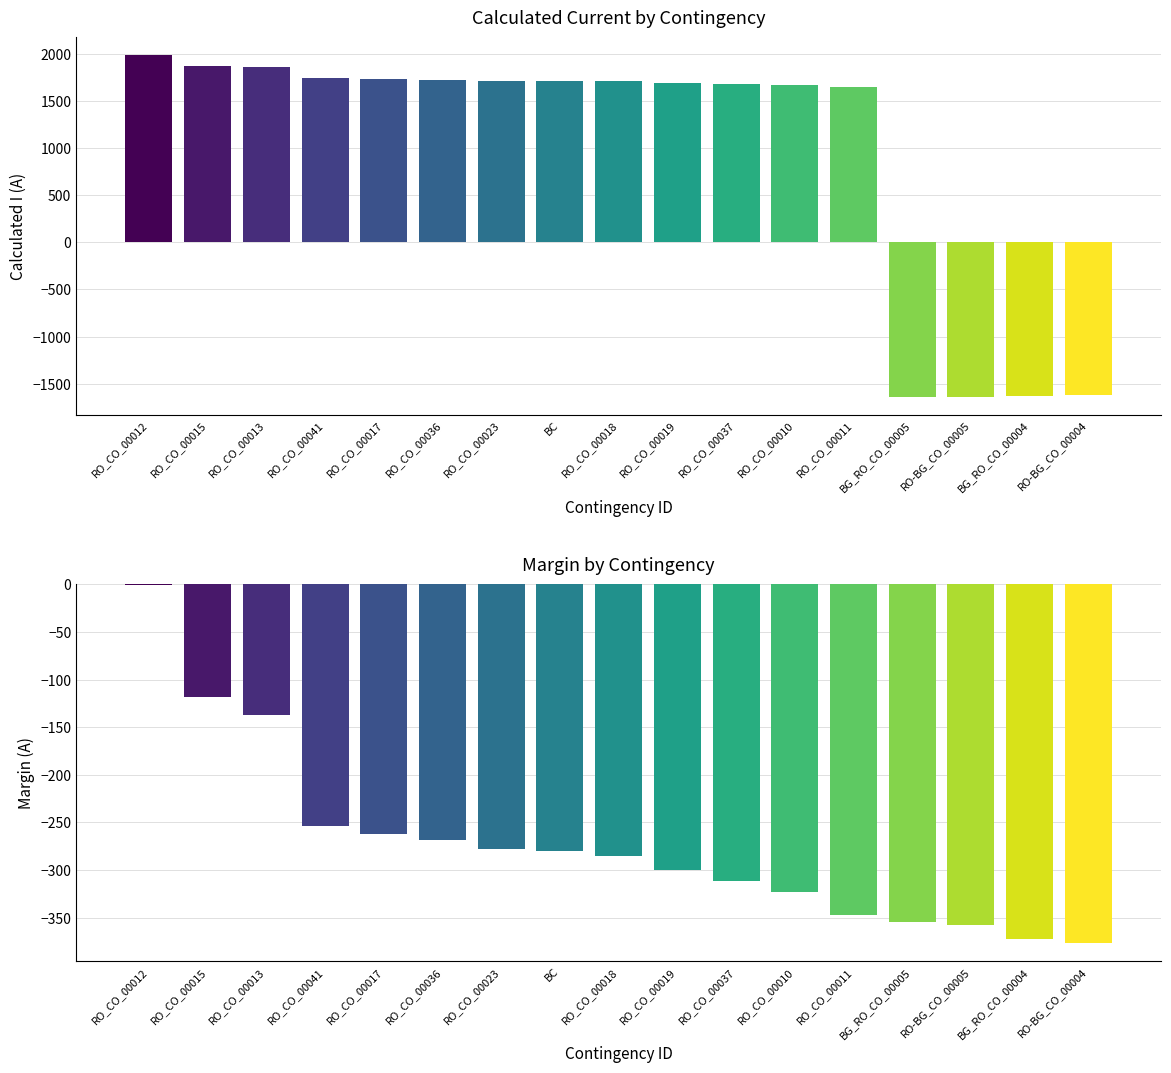

What is the label of the 13th bar from the left?

RO_CO_00011